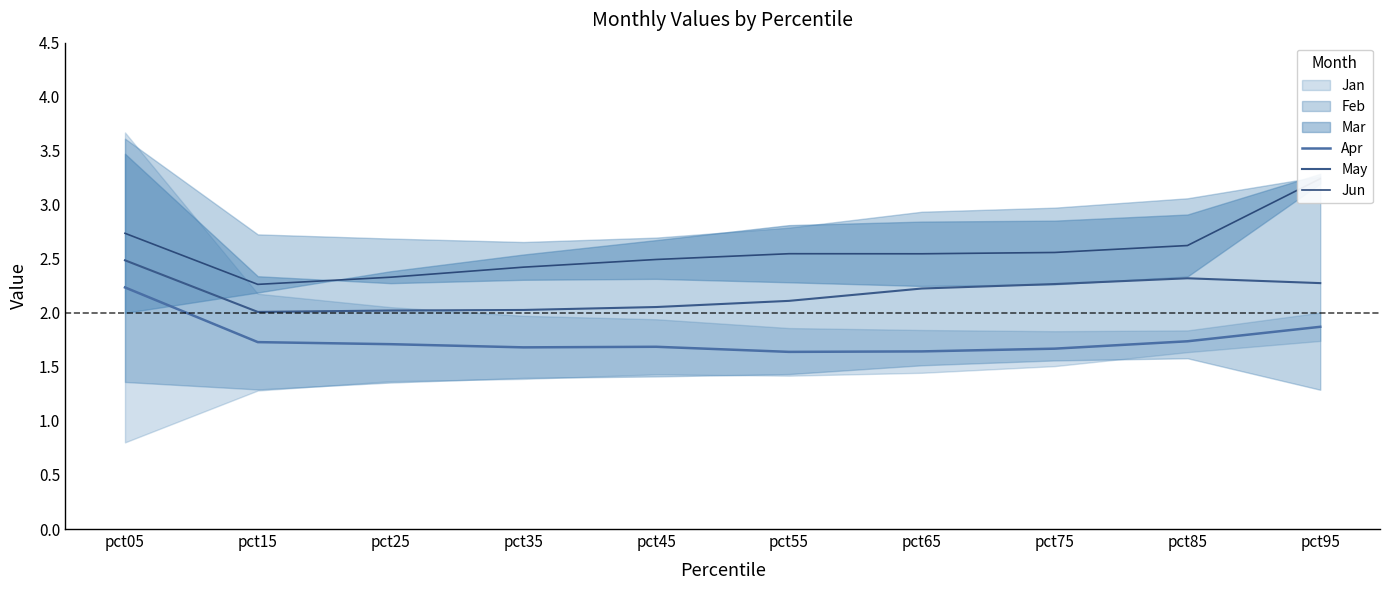

What is the value of the May point at the 5th from the left?

2.1